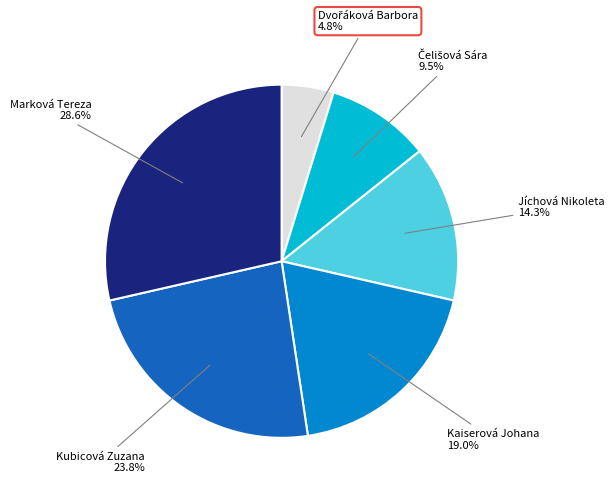

Is there any slice that represents more than half of the pie?

No